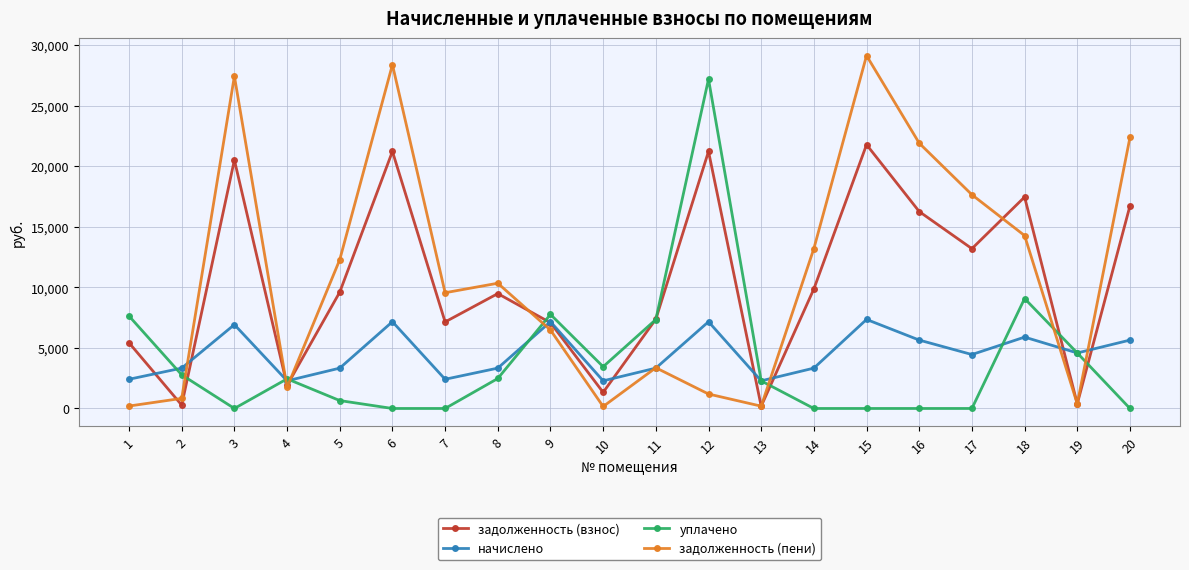

Where is the first local minimum for задолженность (взнос)?

2